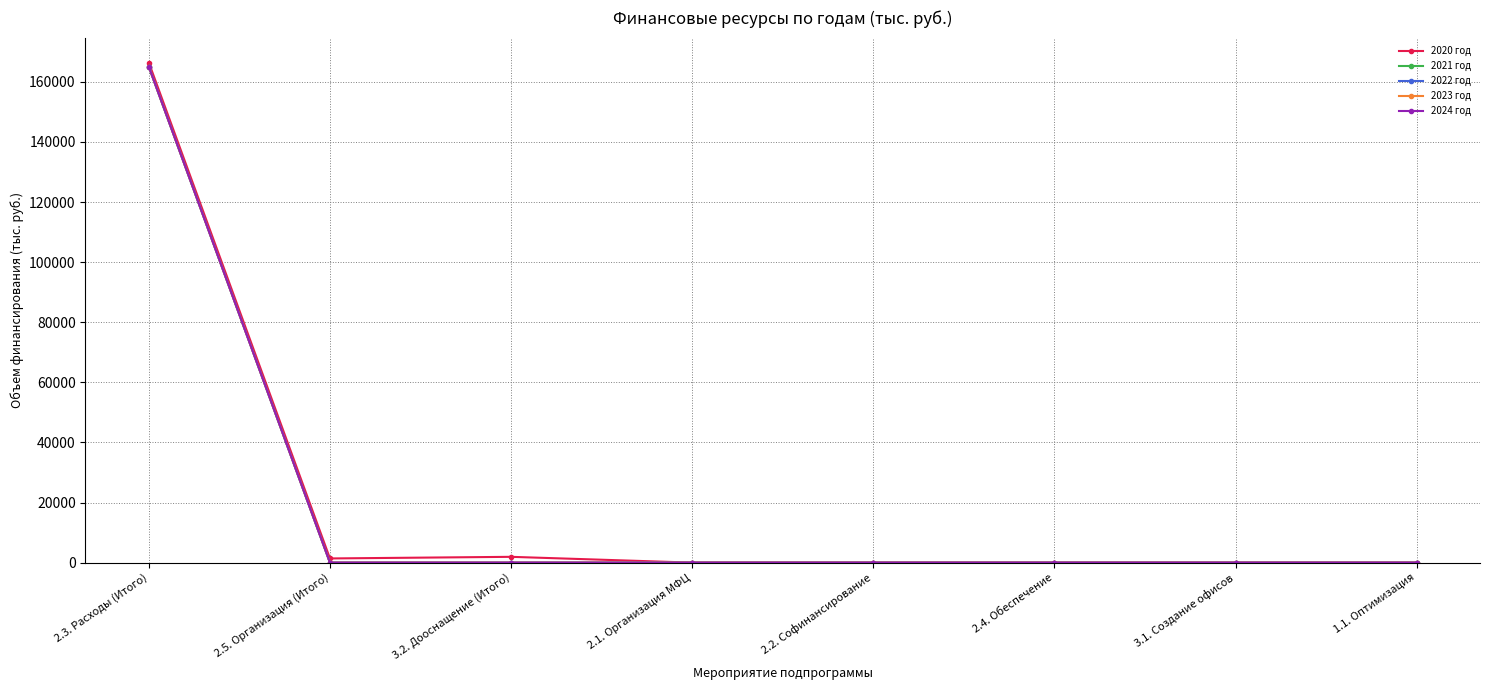

Is this an area chart (filled region under the line)?

No